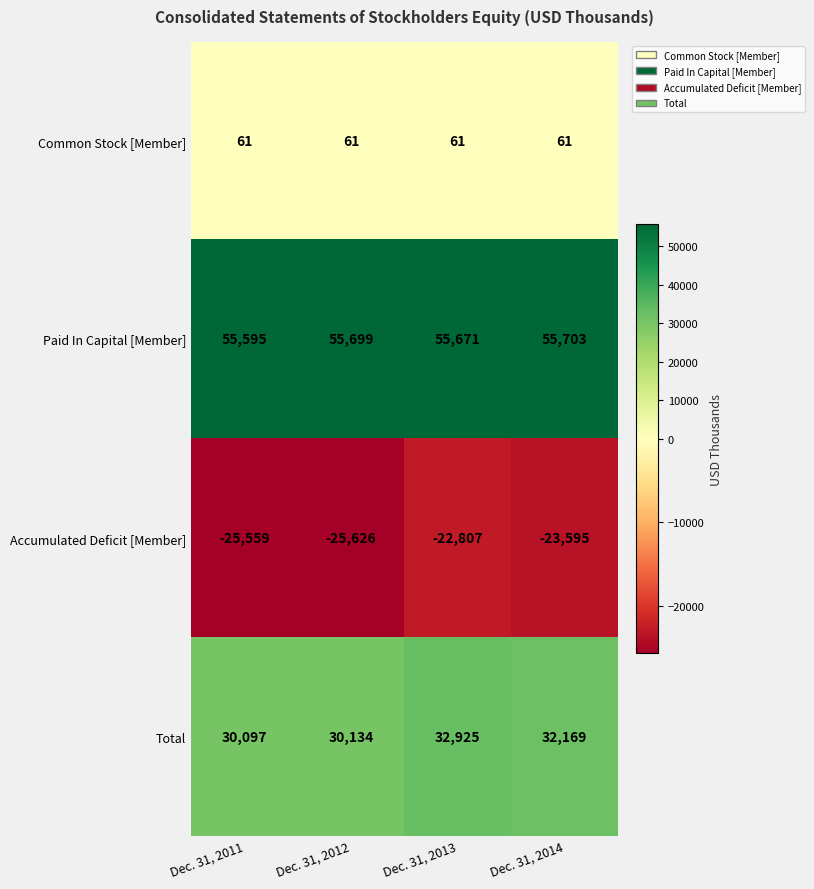

What is the sum of the Common Stock [Member] values at Dec. 31, 2013 and Dec. 31, 2012?

122